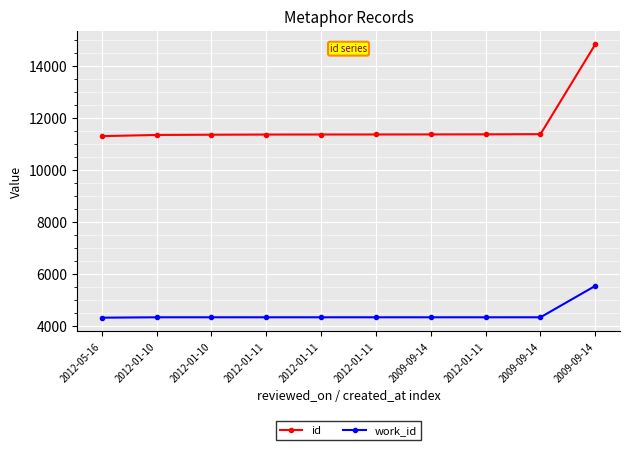

True or false: id and work_id cross at least once.

False